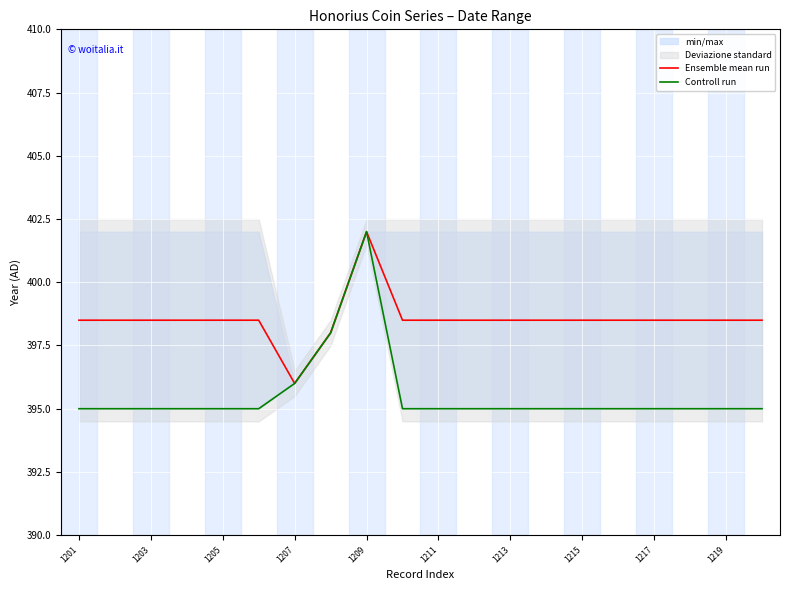

Which series has the largest total across all categories?

Ensemble mean run